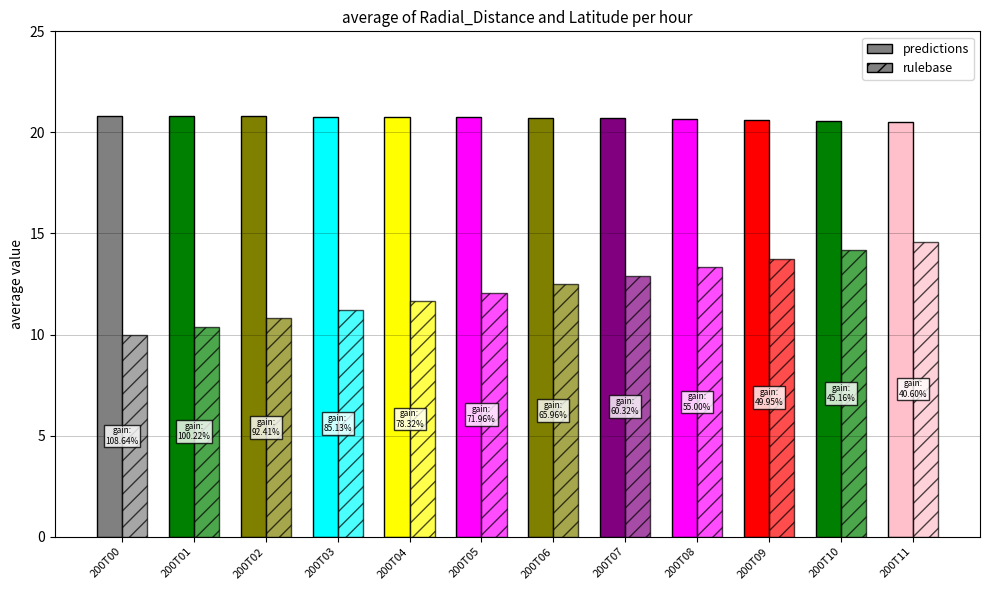

Which series changed the most between 200T08 and 200T11?

rulebase